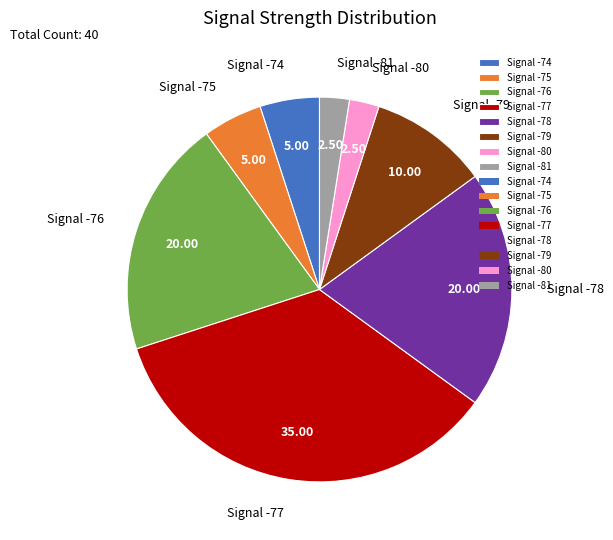

Count the number of slices in the pie.

8